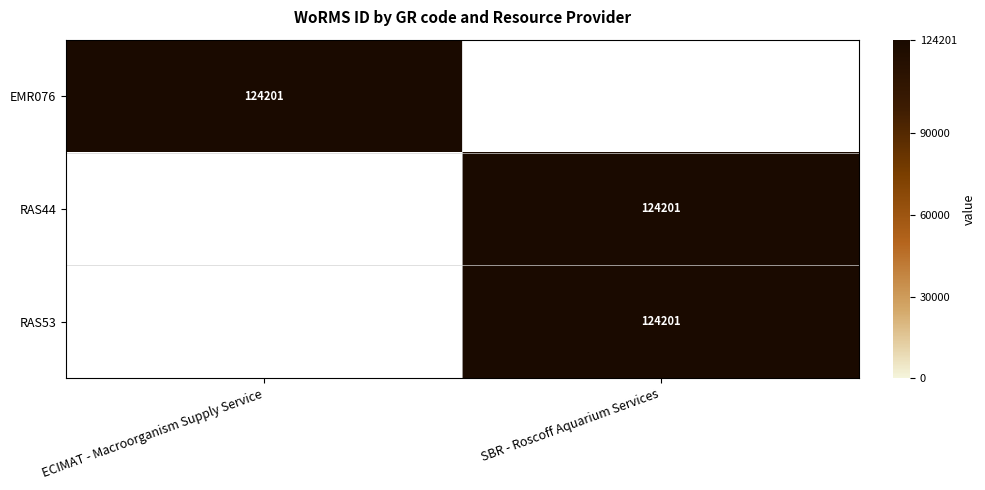

Which has a higher value, SBR - Roscoff Aquarium Services or ECIMAT - Macroorganism Supply Service?

ECIMAT - Macroorganism Supply Service